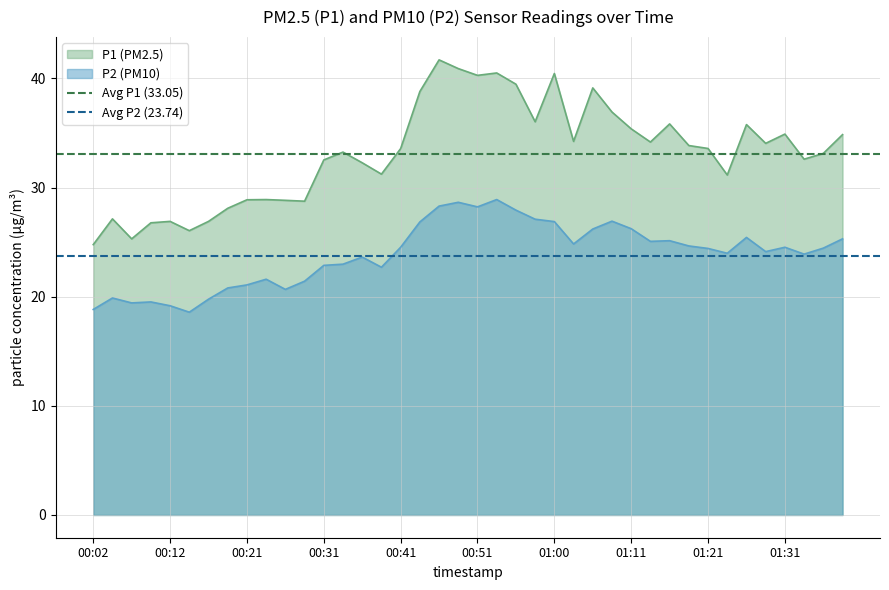

True or false: P1 (PM2.5) and P2 (PM10) intersect in this chart.

False